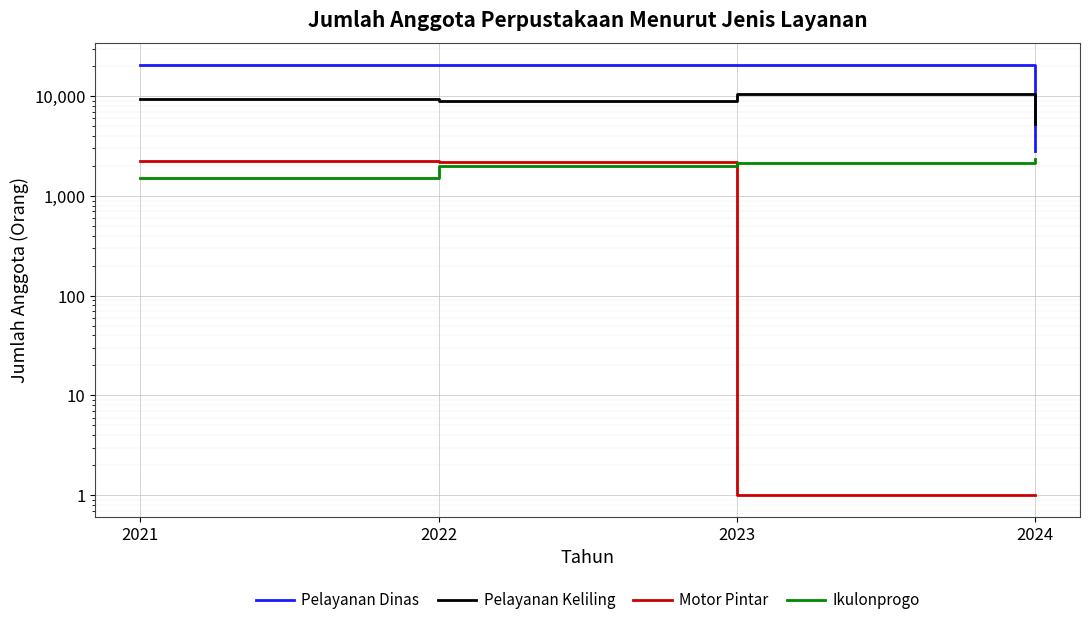

Is it true that Pelayanan Keliling equals 2723 at 2024?

False